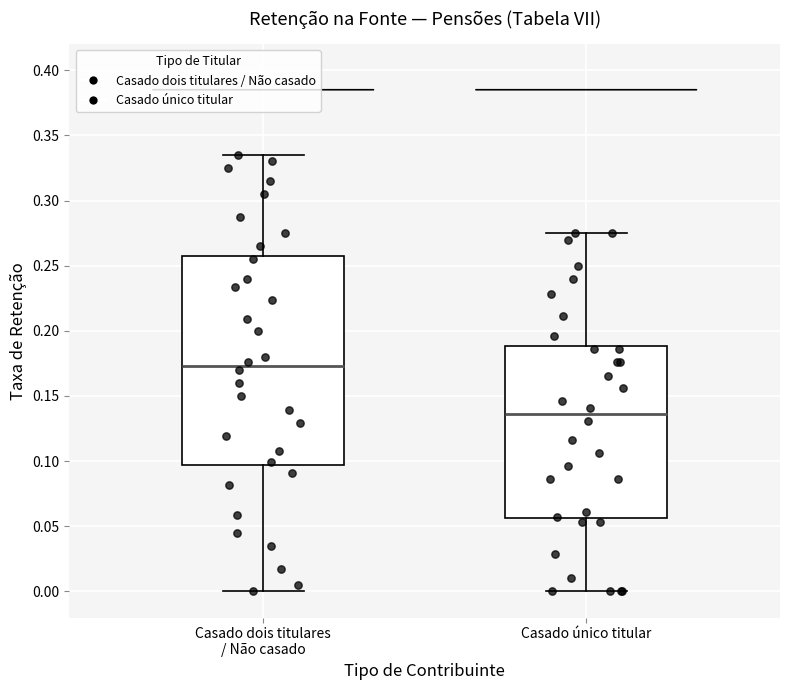

Which box has the highest median line?

Casado dois titulares / Não casado